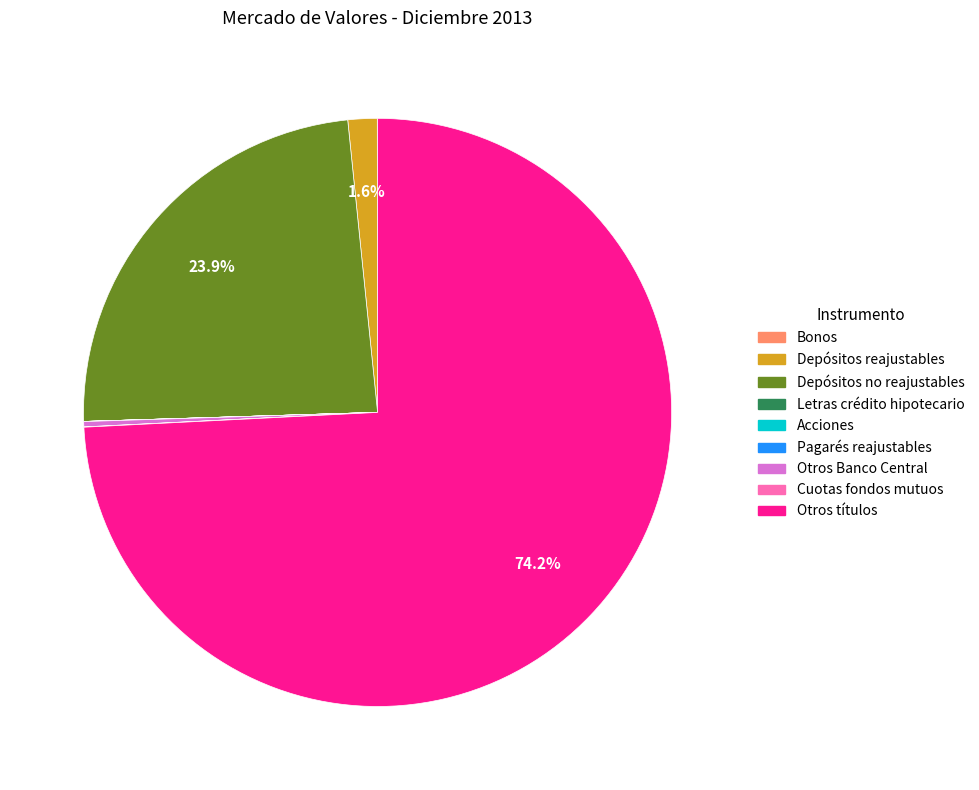

Which category has the biggest portion of the pie?

Otros títulos